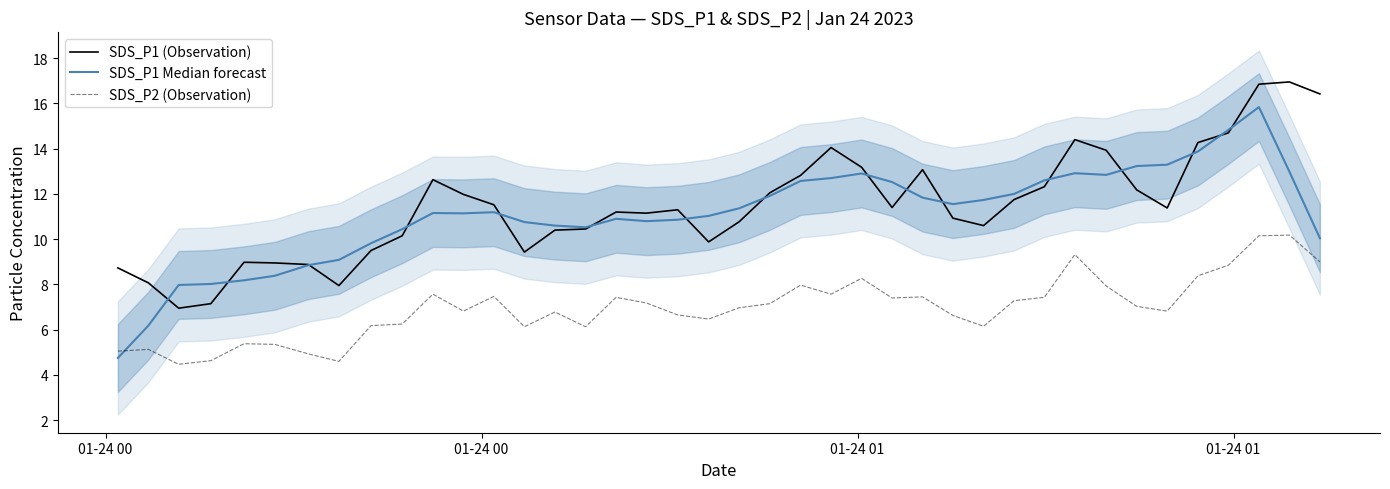

True or false: SDS_P2 (Observation) and SDS_P1 (Observation) intersect in this chart.

False